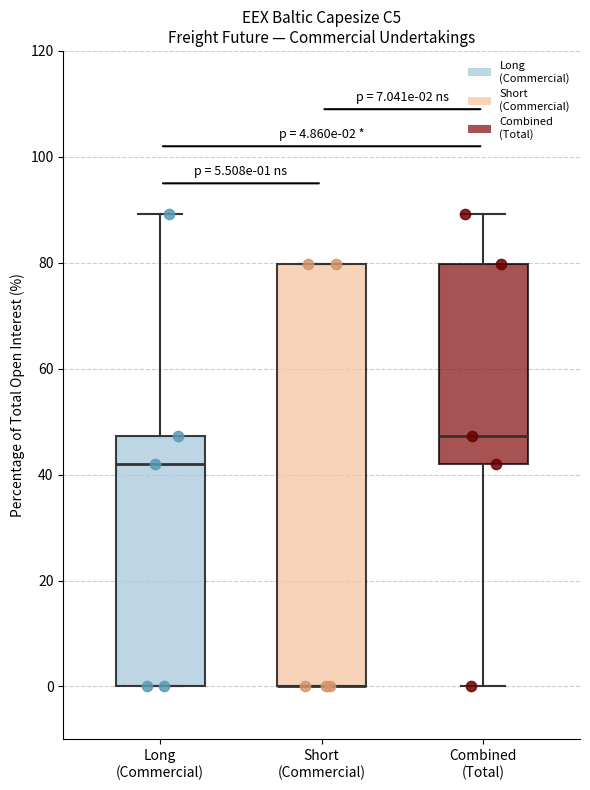

Comparing the boxes themselves (not the whiskers), which one is the tallest?

Short (Commercial)